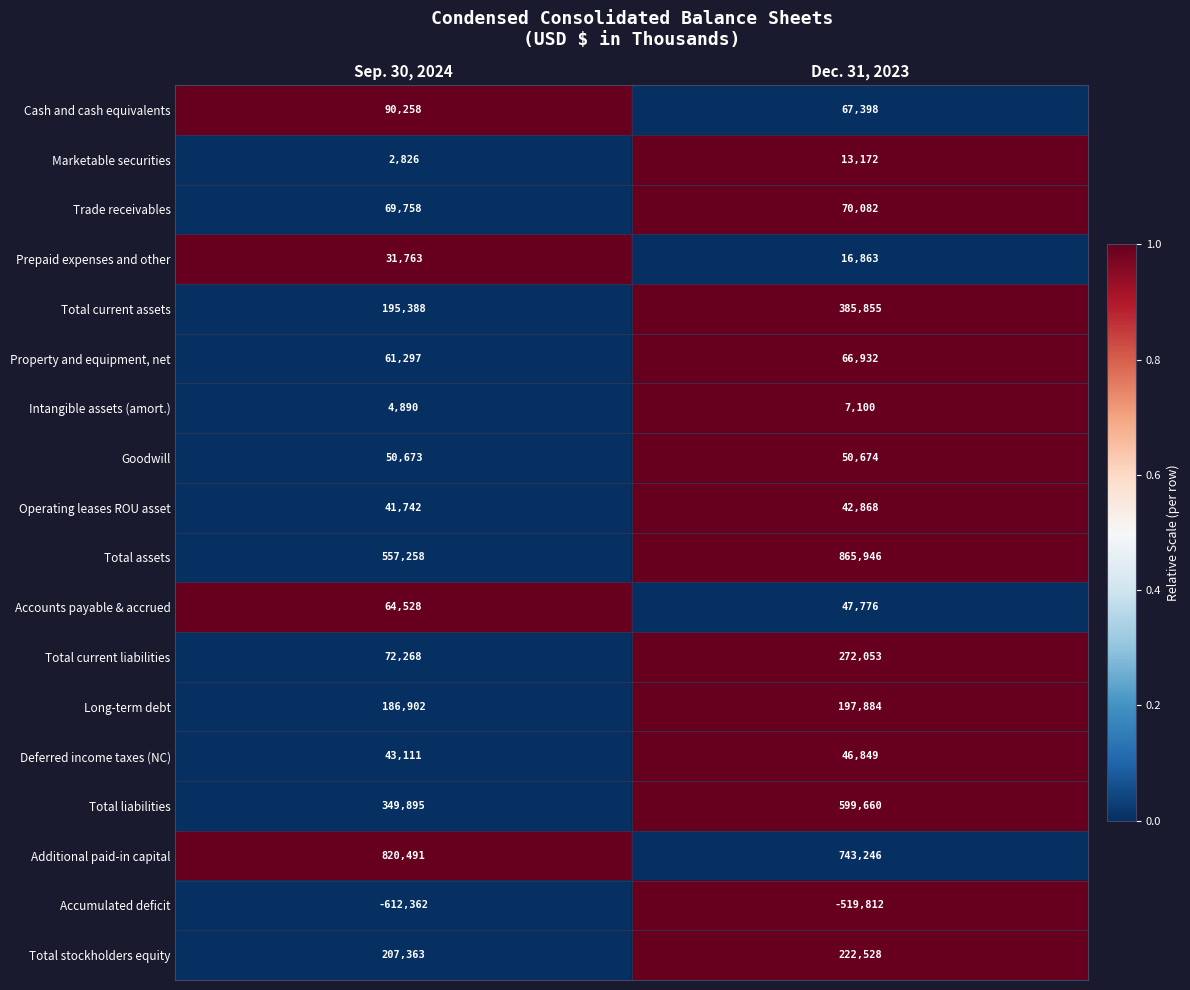

True or false: Total stockholders equity has a value of 41600 at Sep. 30, 2024.

False